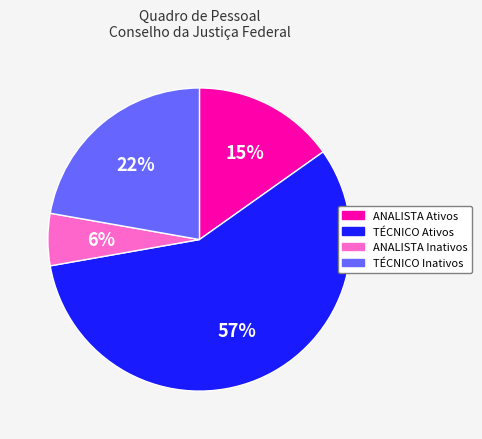

Approximately how many times larger is the value at ANALISTA Ativos compared to TÉCNICO Inativos?

0.7